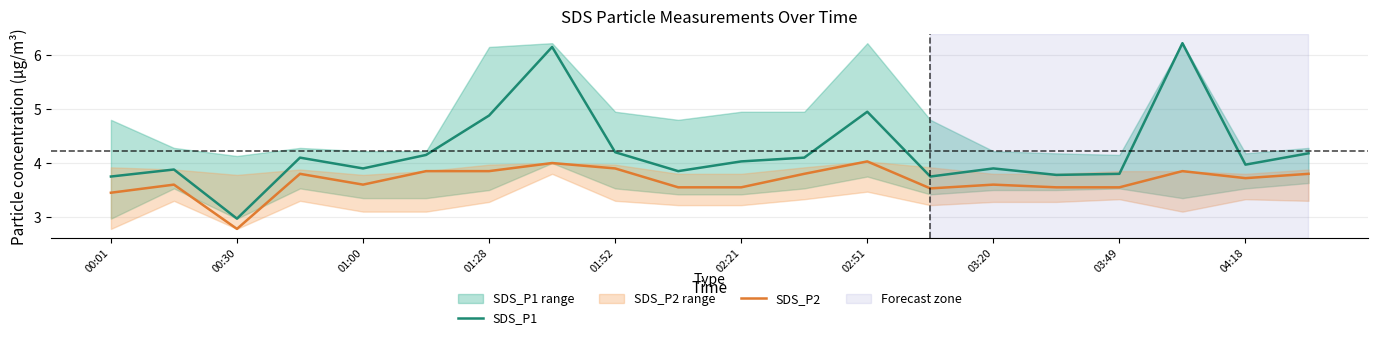

What is the average value of the SDS_P2 series?

3.7